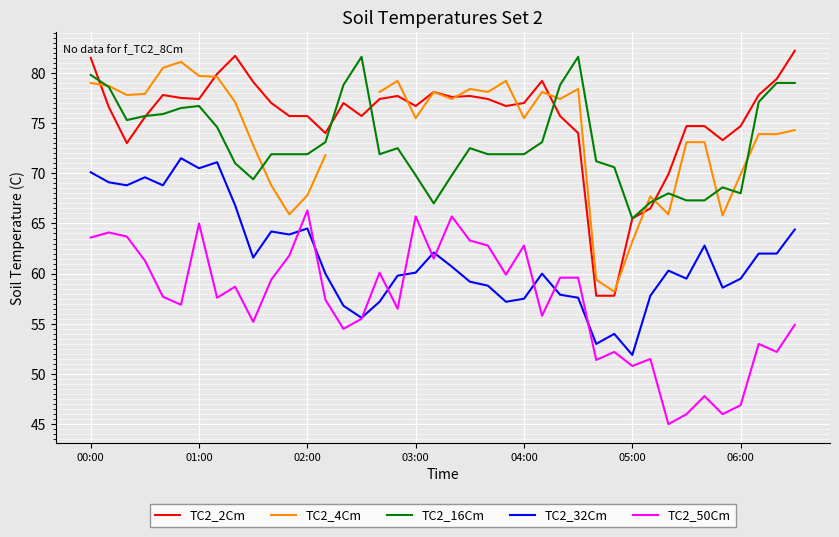

How many series are shown in this chart?

5